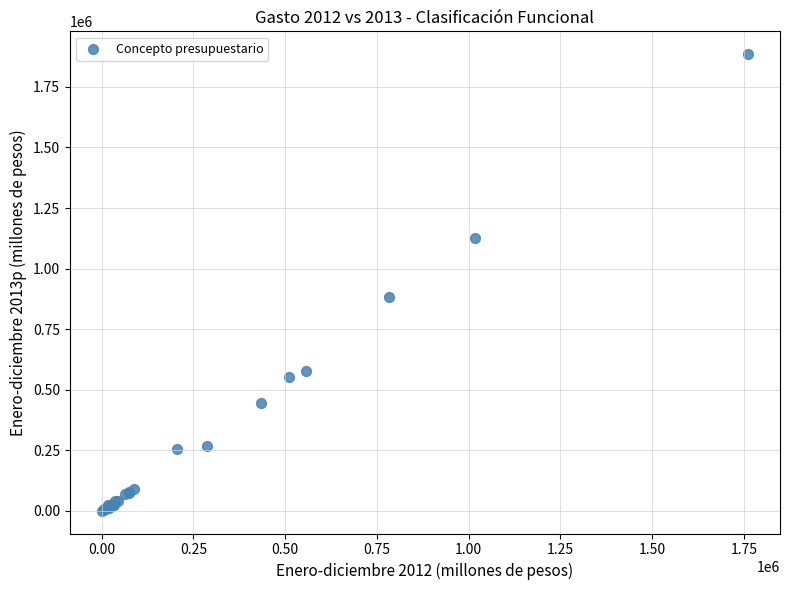

What Y value in the scatter plot is closest to 943055?

884725.9